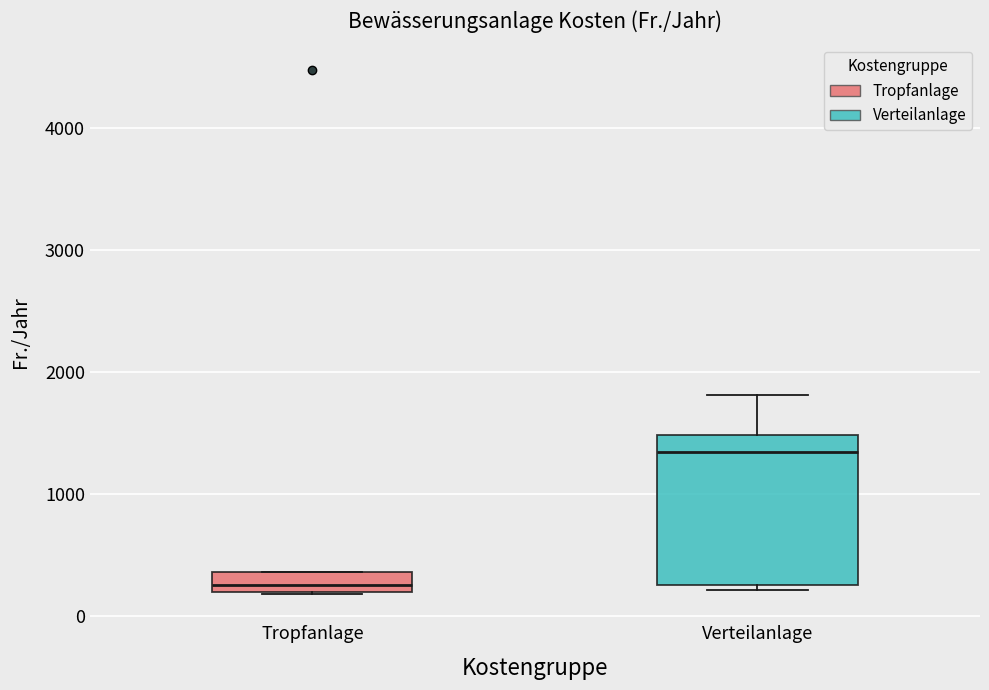

Where does the median line of the box for Verteilanlage sit on the y-axis? The values are not printed on the chart, so give them approximately, as read against the axis.

1300